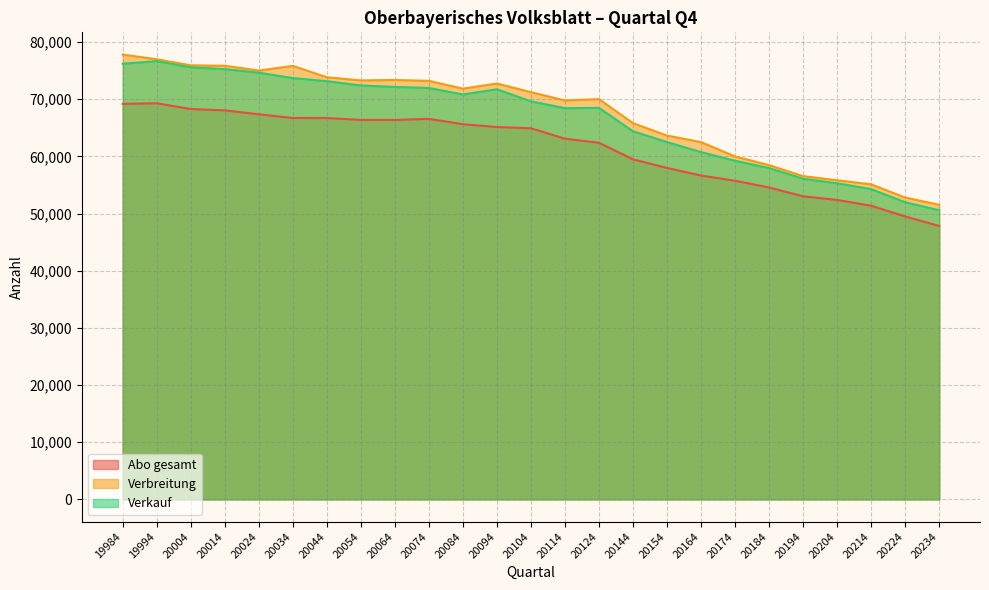

Which has a higher value, 20004 or 20164?

20004